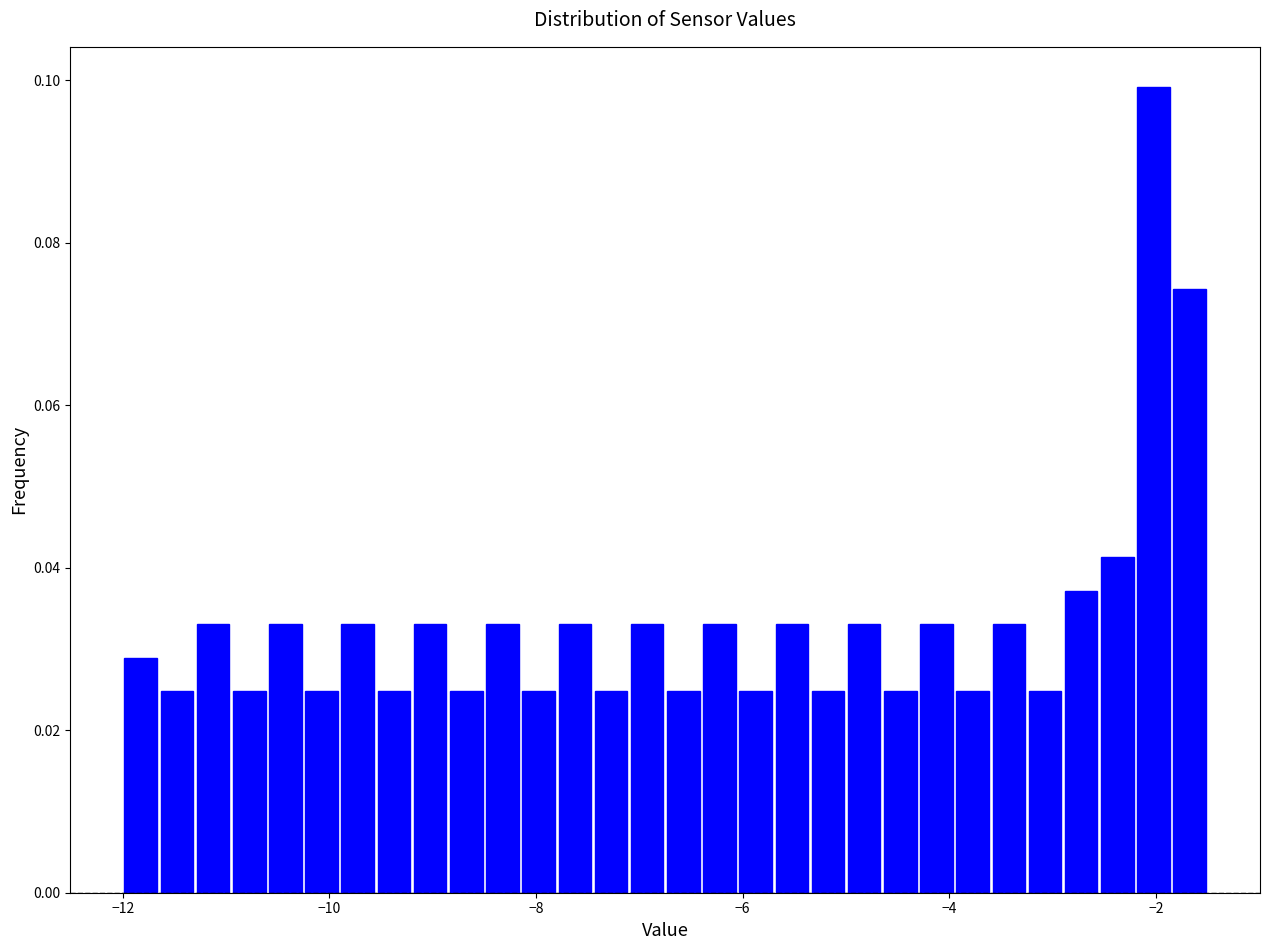

Read against the x-axis, roughly where is the centre of the tallest bar?

-2.0